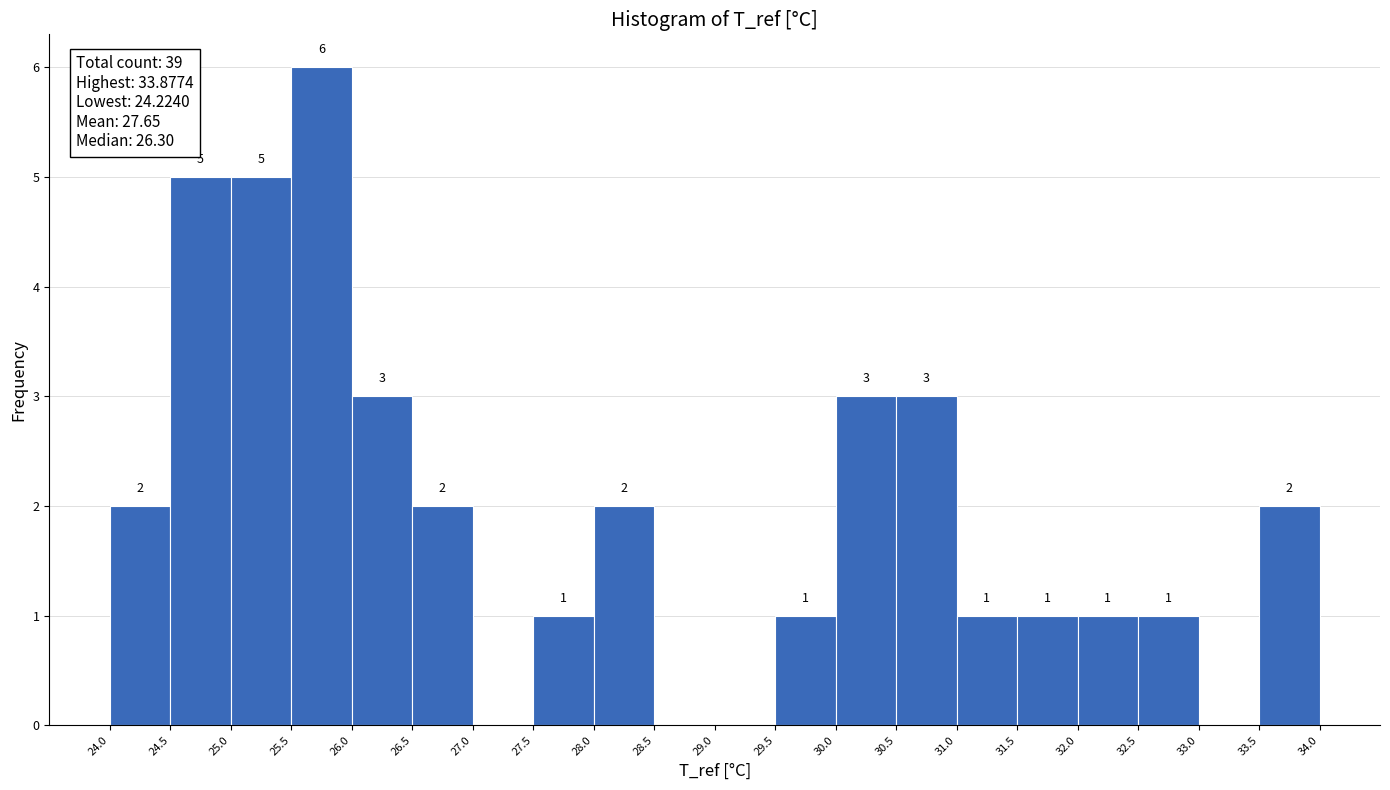

Over which range of the x-axis is the bar tallest?

25.5 to 26.0